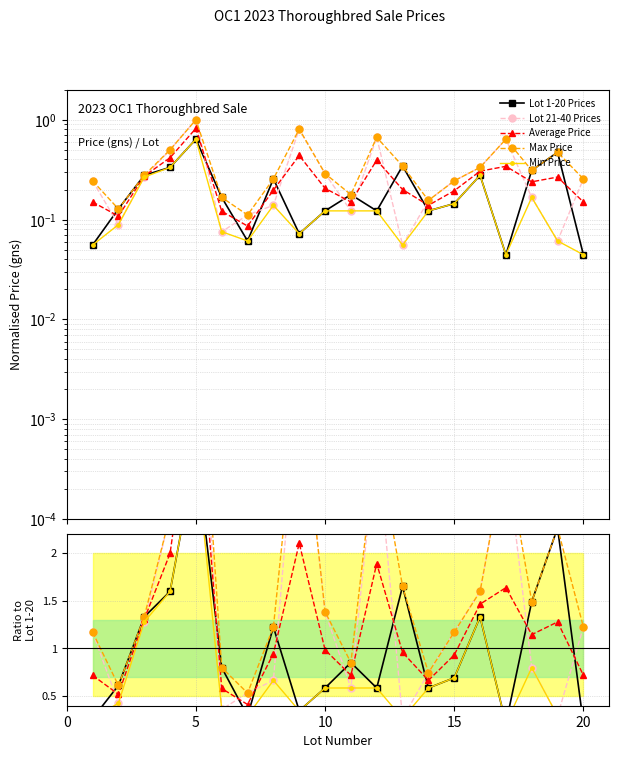

Is the value of Lot 1-20 Avg Price at 9 greater than the value of Lot 21-40 Avg Price at 1?

No